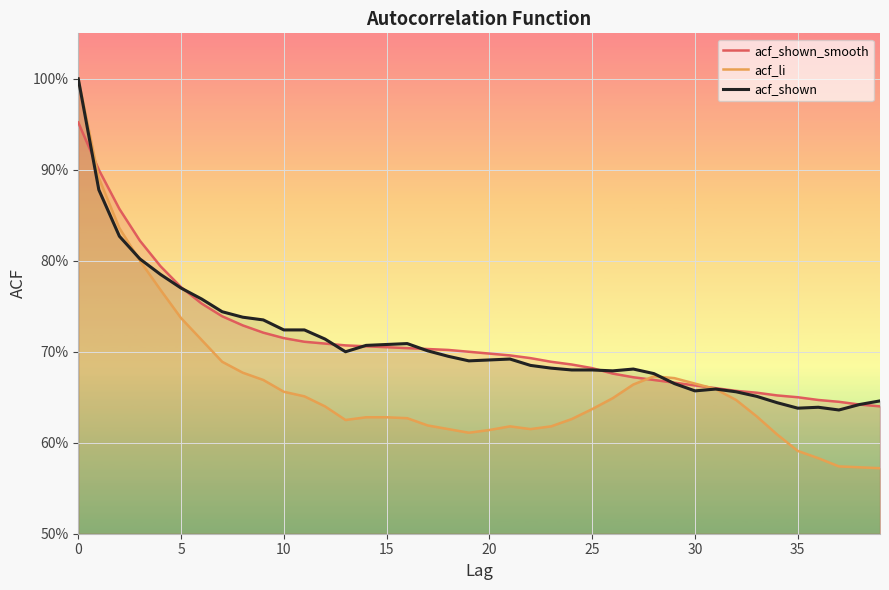

What is the difference between the highest and lowest values at 37?

0.1